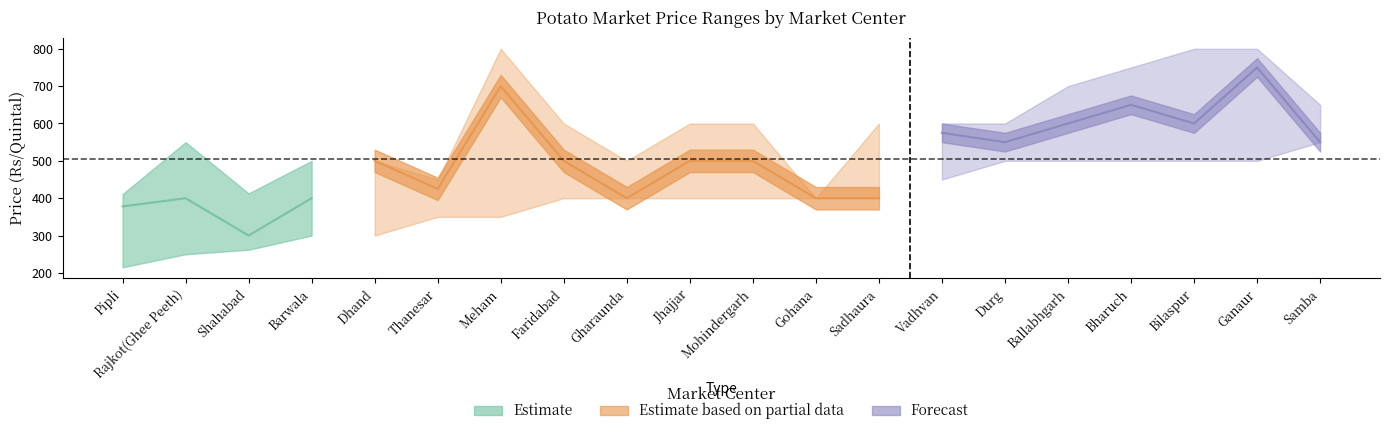

How many values in the modal_price series exceed 500?

8